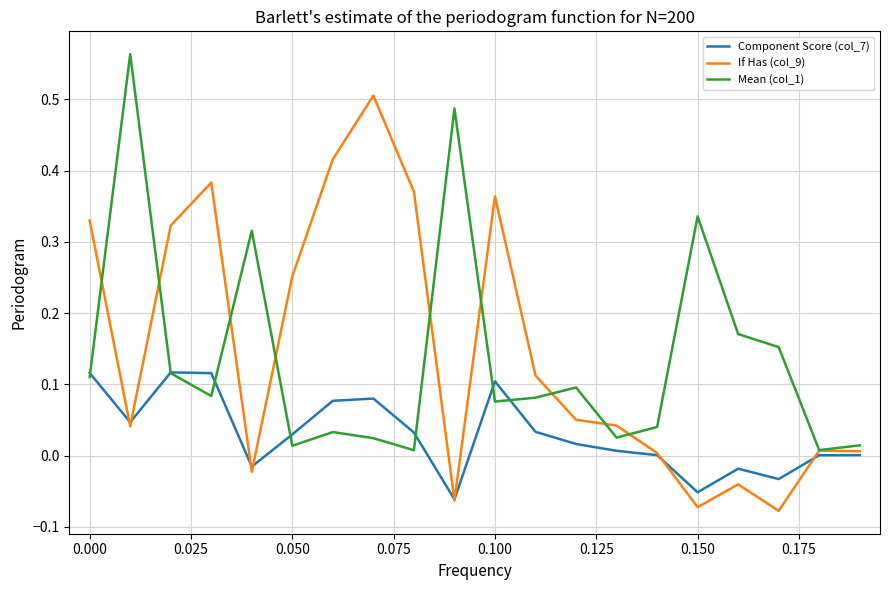

List the series in order of their peak value, highest first.

Mean (col_1), If Has (col_9), Component Score (col_7)